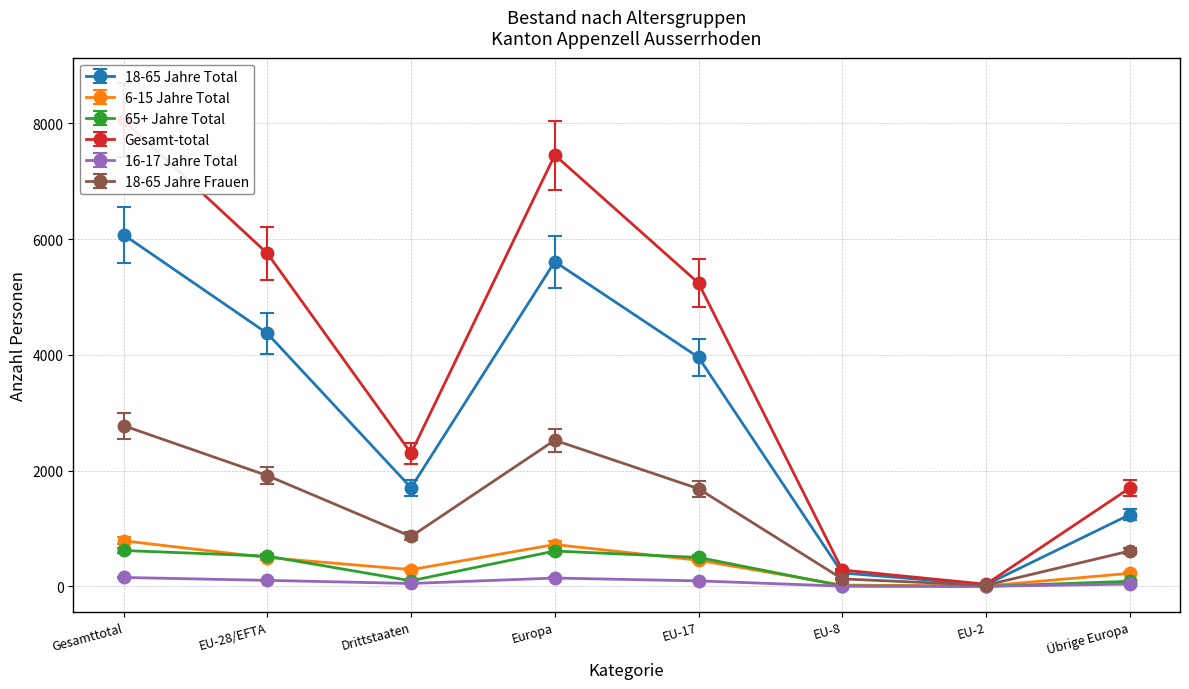

What is the lowest value of the 18-65 Jahre Total series?

29